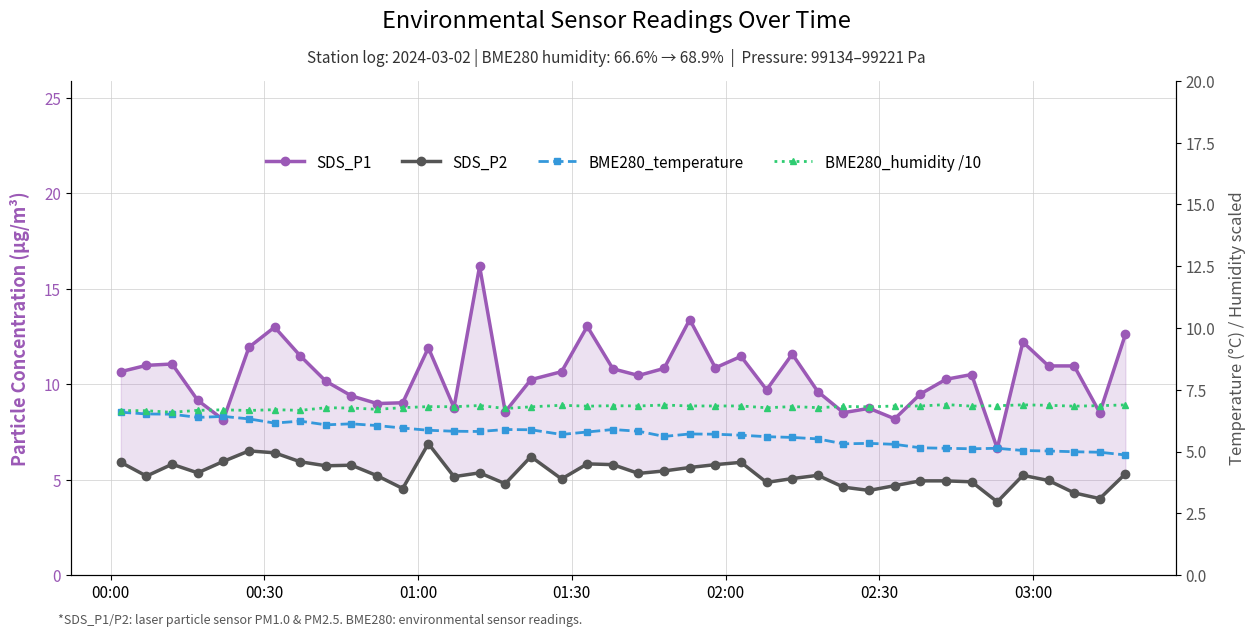

True or false: BME280_humidity /10 and BME280_temperature cross at least once.

False